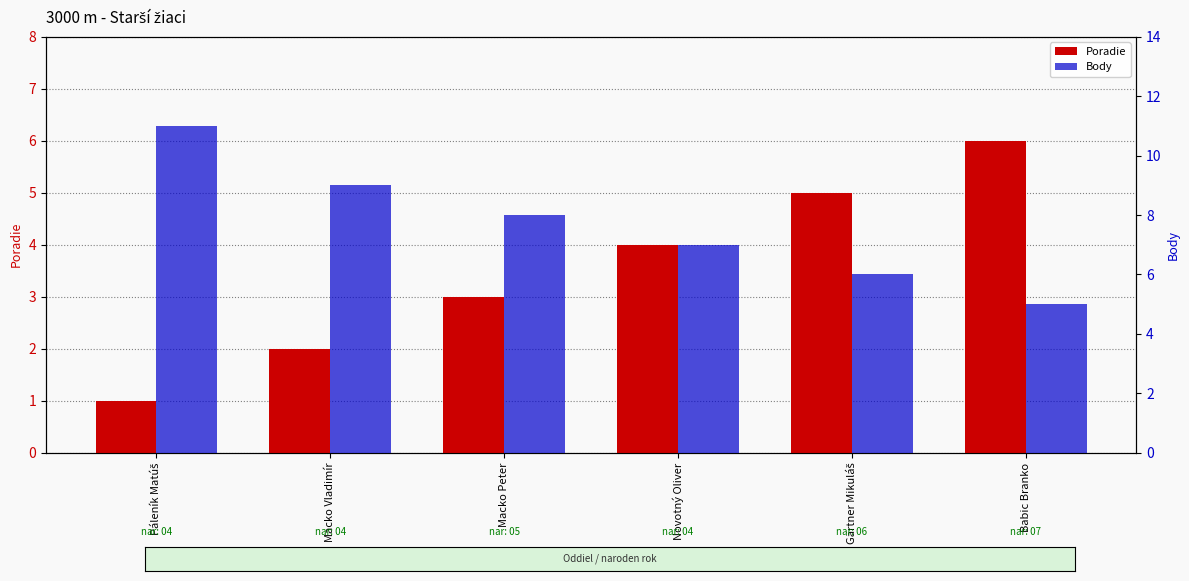

Where is Poradie nearest to the value 3?

Macko Peter